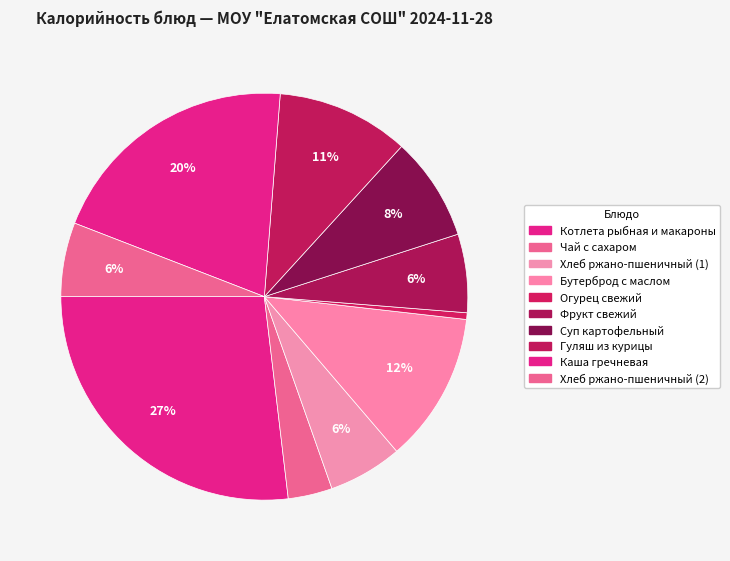

The Хлеб ржано-пшеничный (1) slice represents 6% of the pie. True or false?

True